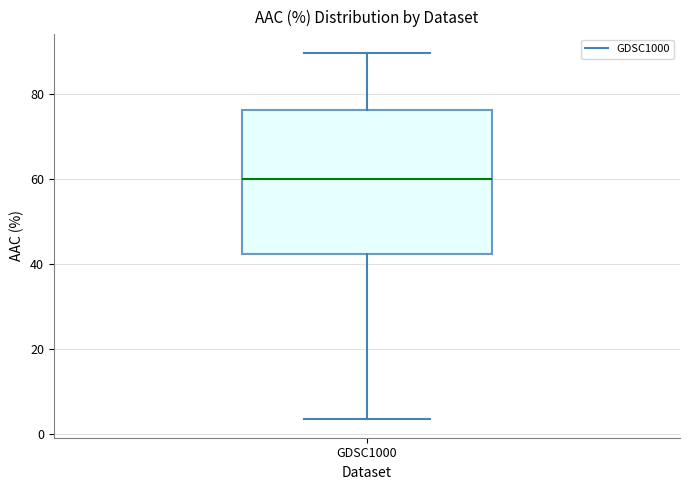

Read this box plot against the y-axis: the position of the median line, the range covered by the box, and the ends of both whiskers. The values are not printed on the chart, so give them approximately, as read against the axis.

median 60, box 42 to 76, whiskers 4 to 90